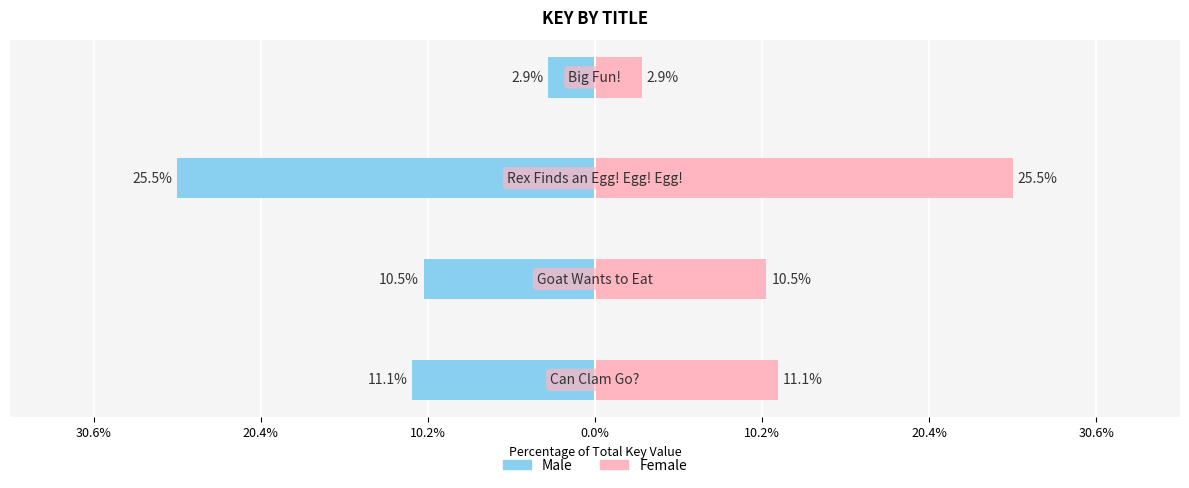

Count the number of data series in this chart.

2